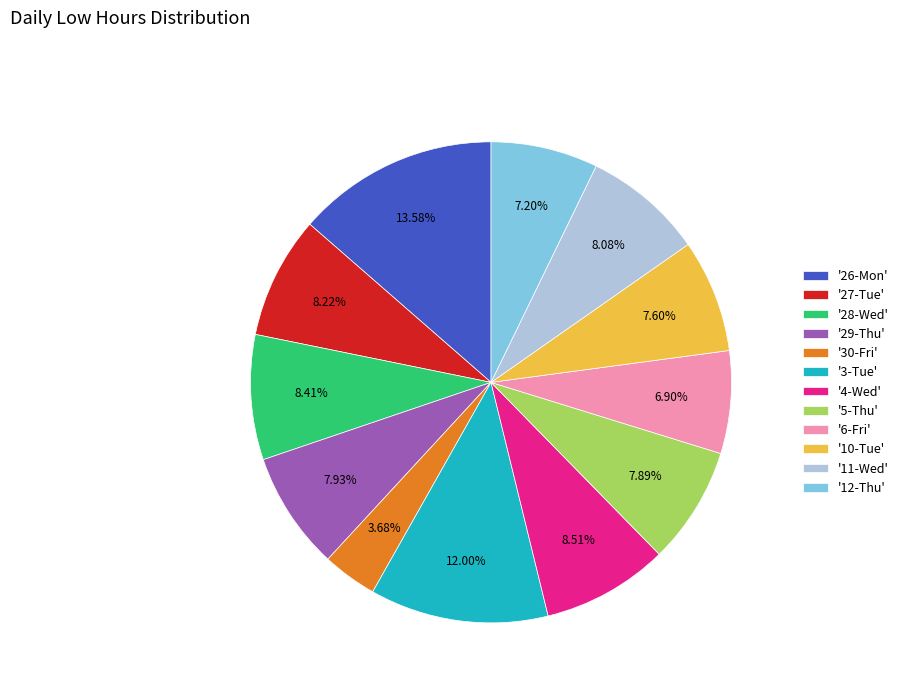

Combined, do '26-Mon' and '11-Wed' account for over 50%?

No